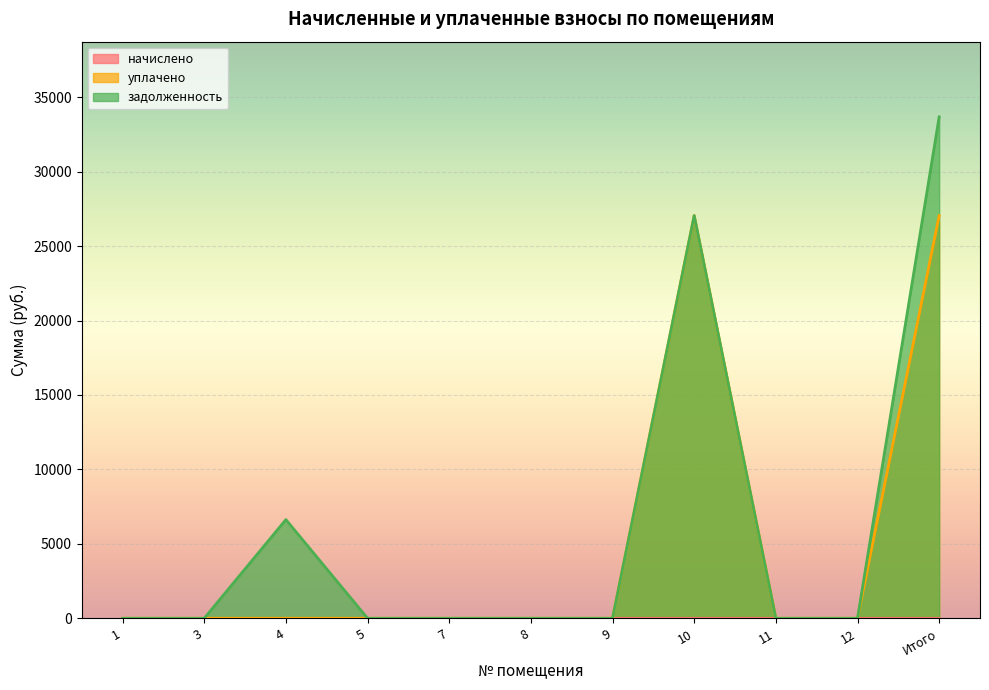

True or false: уплачено has a value of 48203.8 at Итого.

False